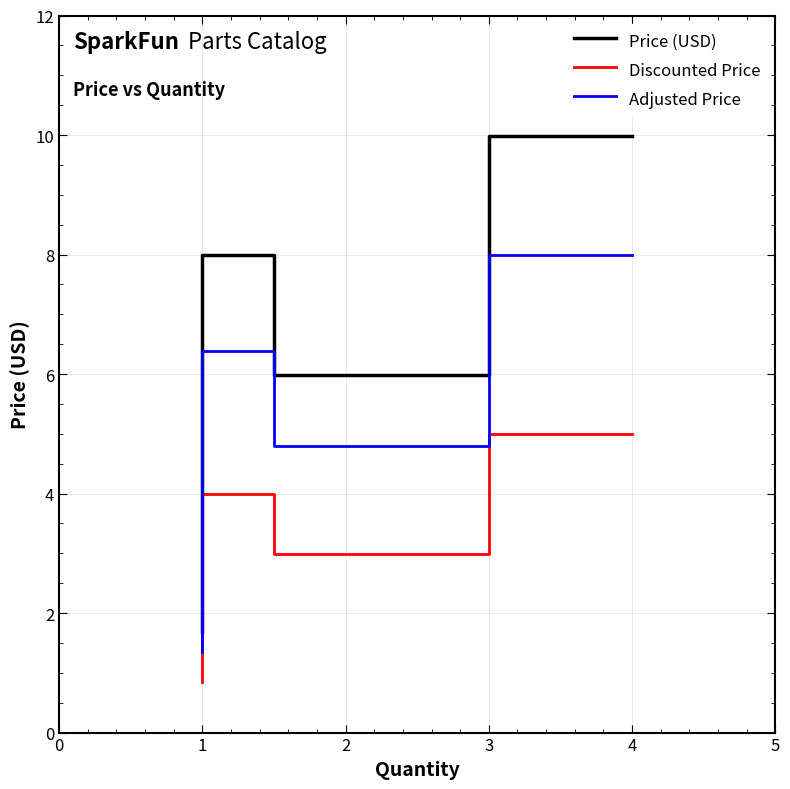

Is the value of Adjusted Price at 1 greater than the value of Price (USD) at 4?

No